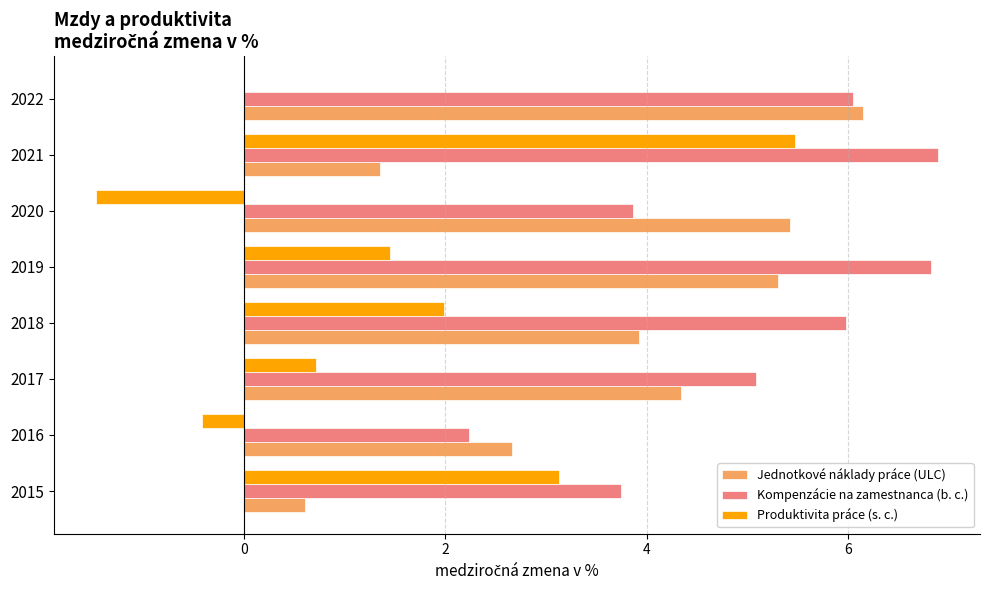

What is the sum of the Produktivita práce (s. c.) values at 2019 and 2017?

2.2